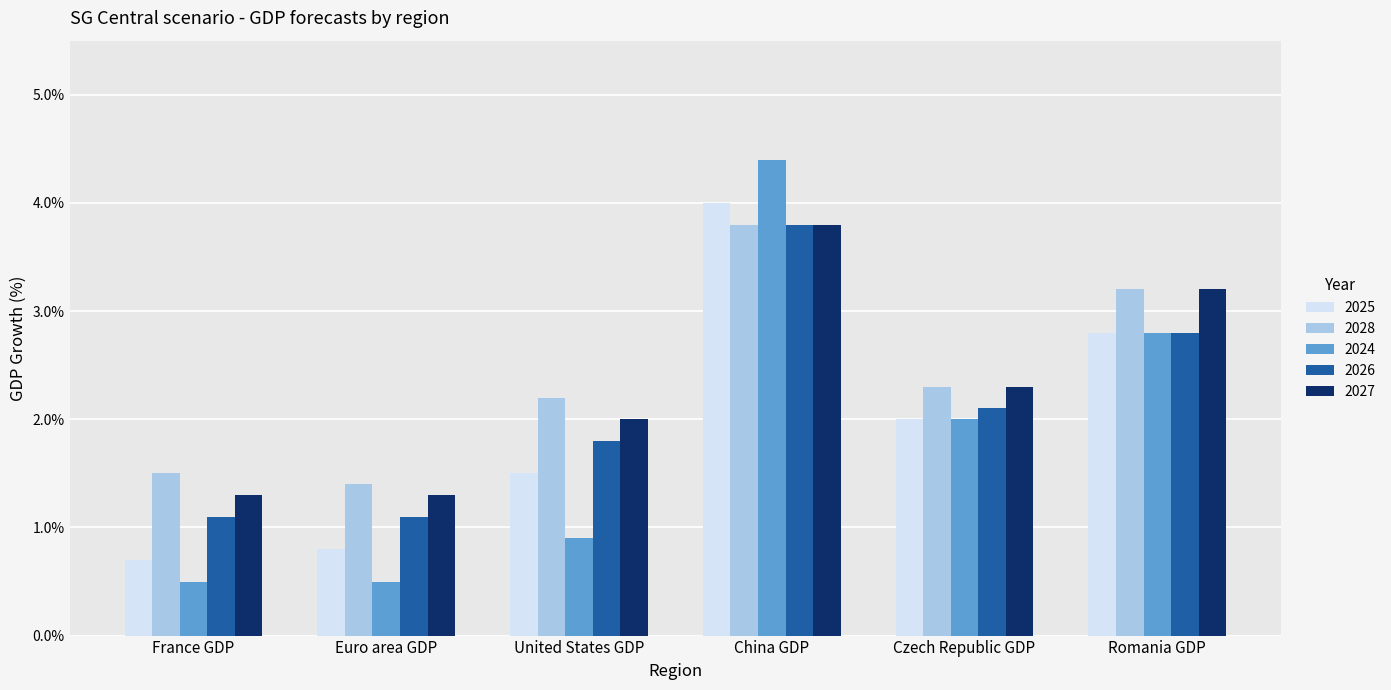

Is the value of 2028 at China GDP greater than the value of 2024 at Czech Republic GDP?

Yes